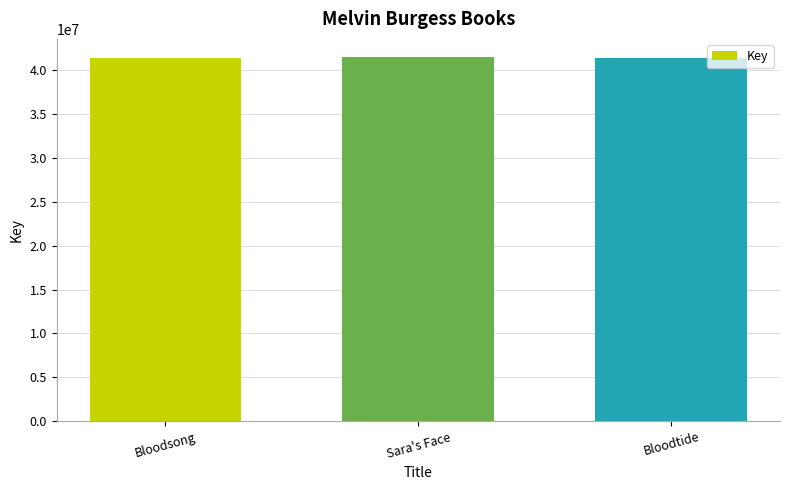

Count the number of categories in the chart.

3